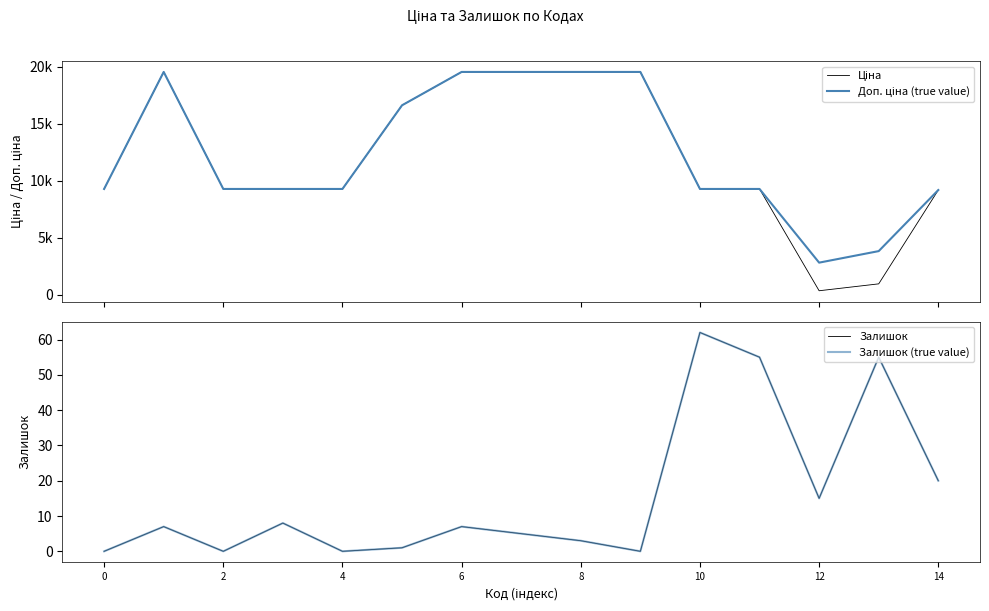

True or false: Залишок has a value of 28.8 at 11.

False